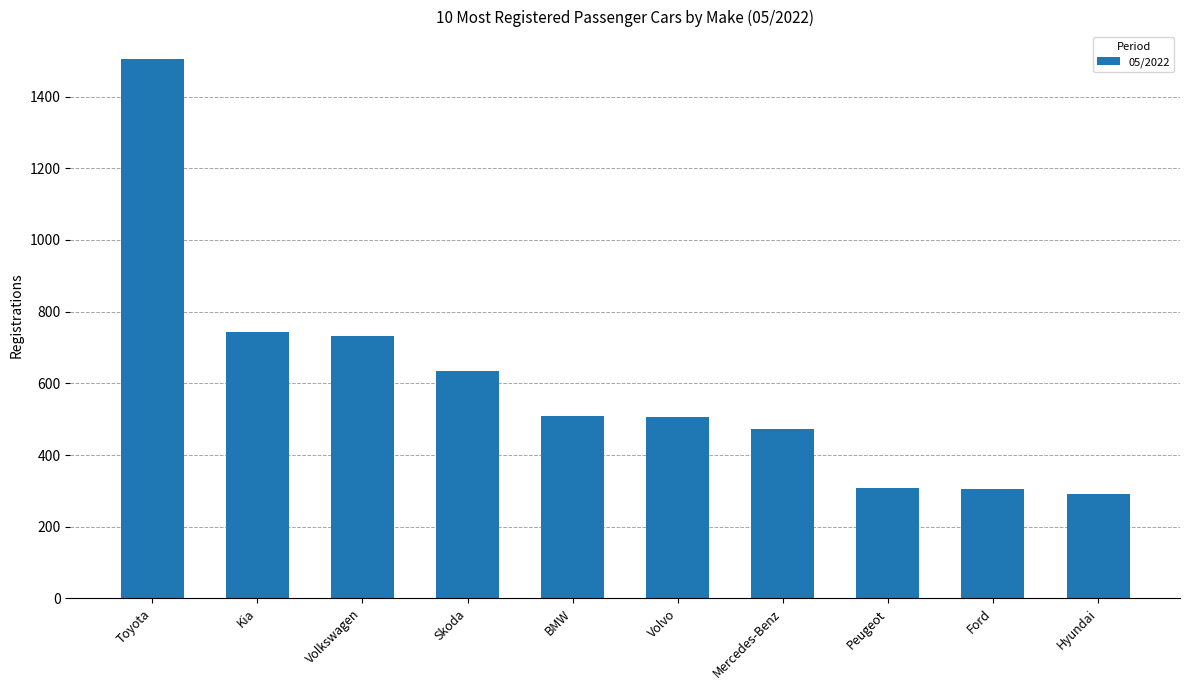

Are the bars horizontal?

No